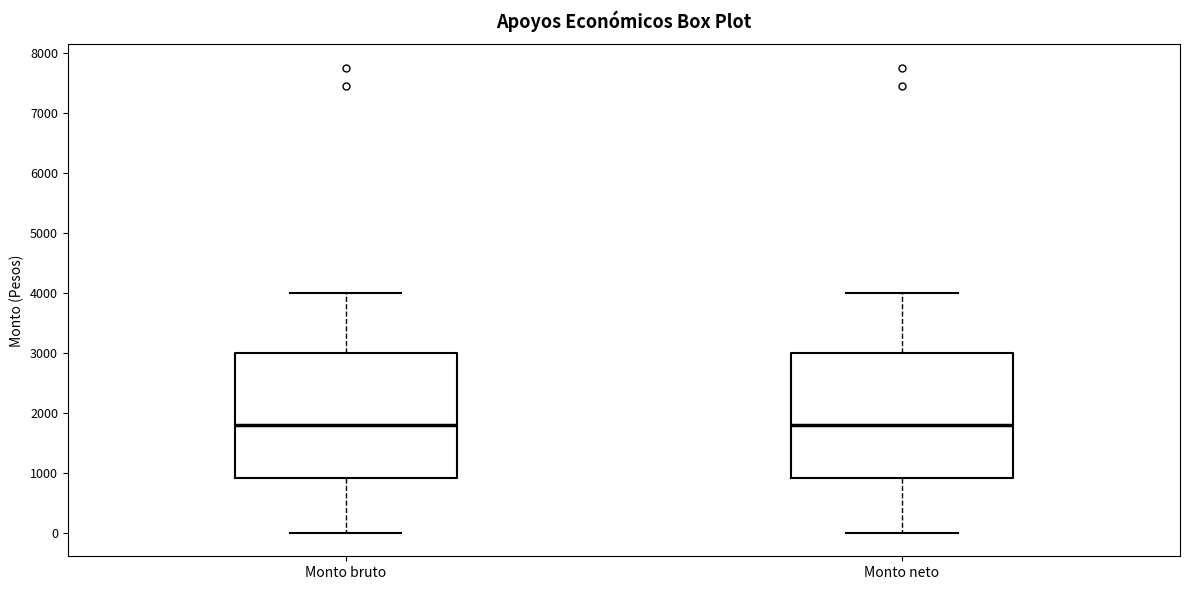

Reading left to right, read every box against the y-axis: the position of its median line, the range the box covers, and the ends of its whiskers. The values are not printed on the chart, so give them approximately, as read against the axis.

Monto bruto: median 1800, box 900 to 3000, whiskers 0 to 4000
Monto neto: median 1800, box 900 to 3000, whiskers 0 to 4000